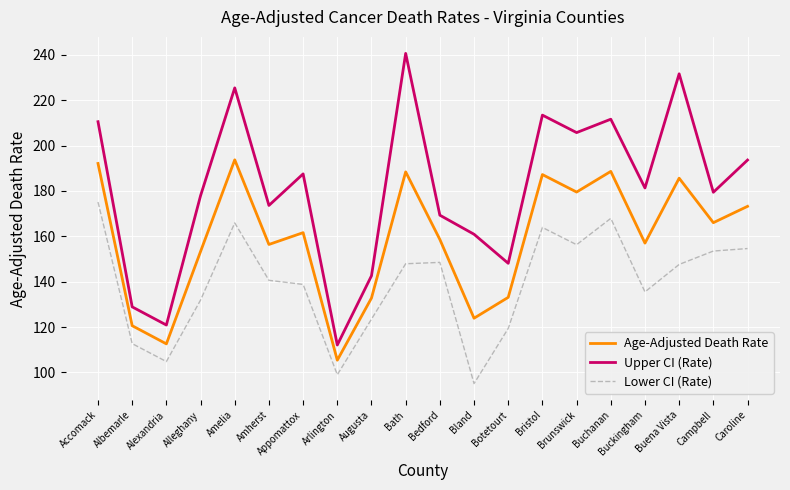

Rank the series by their maximum value, from lowest to highest.

Lower CI (Rate), Age-Adjusted Death Rate, Upper CI (Rate)